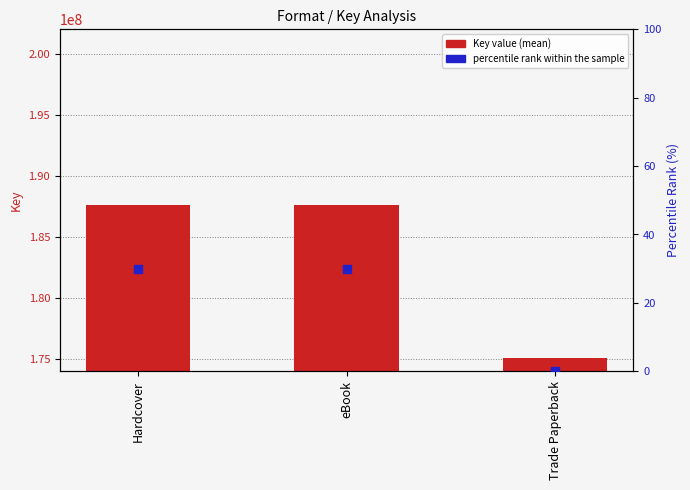

At which category is the sum across all series the highest?

Hardcover